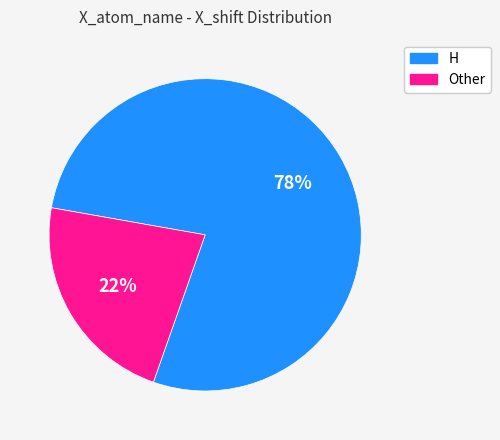

How many slices are in this pie chart?

2